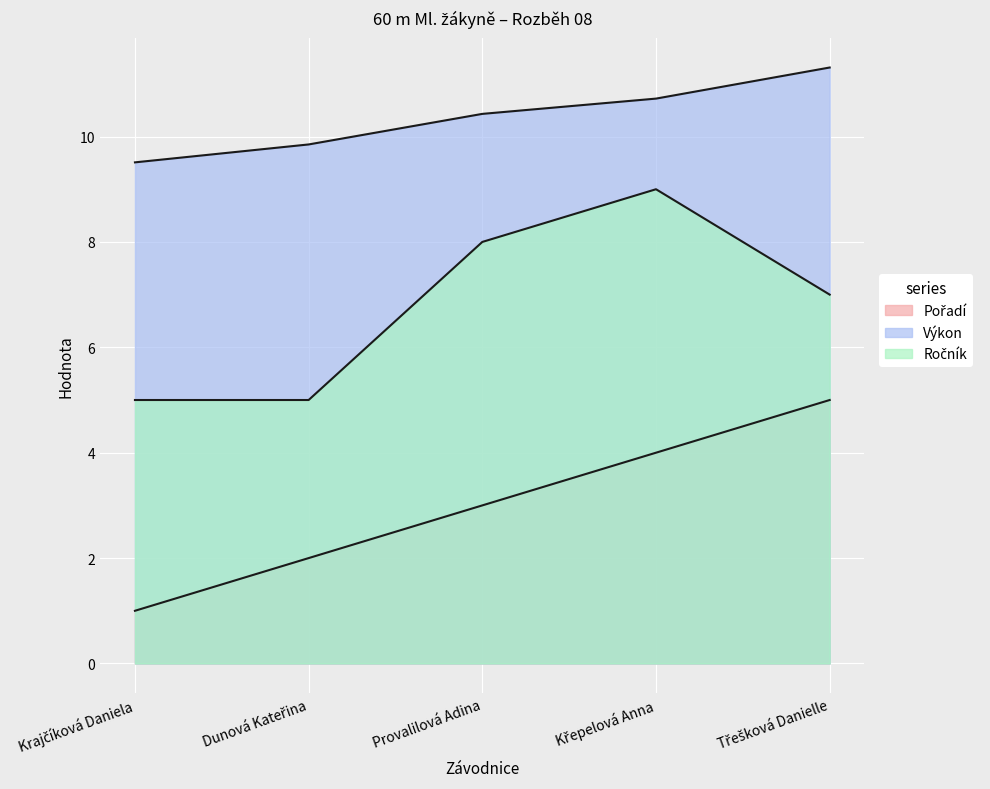

At how many categories does at least one series exceed 3?

5